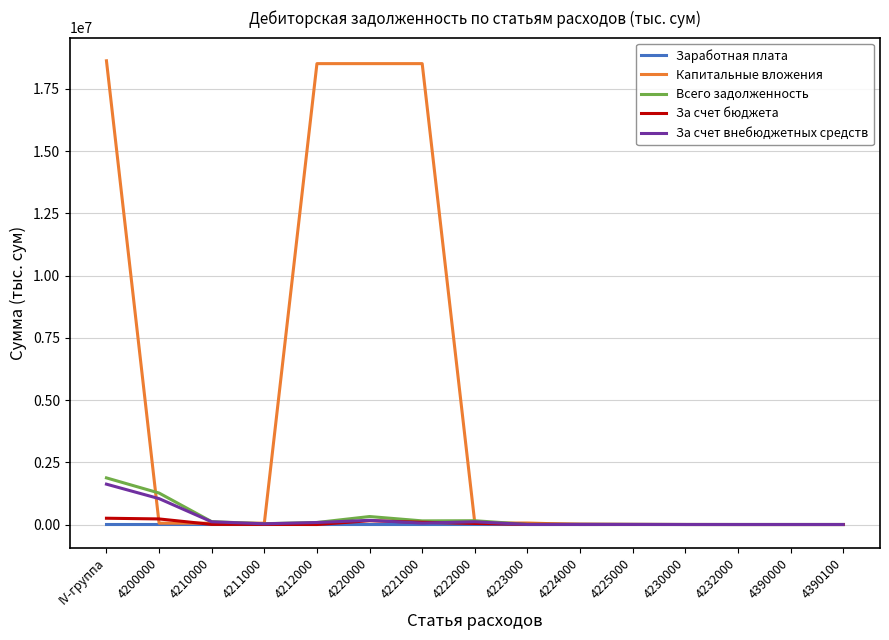

At which category is the sum across all series the highest?

IV-группа